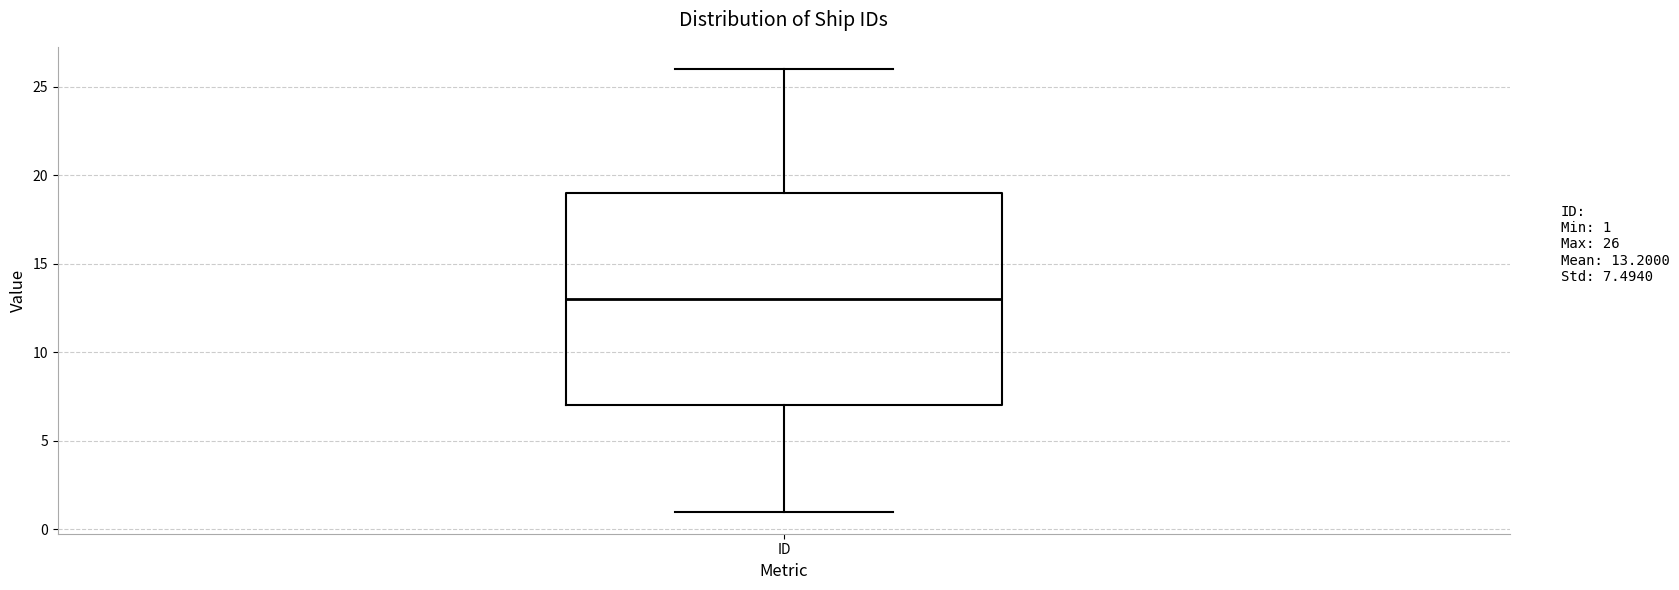

Read this box plot against the y-axis: the position of the median line, the range covered by the box, and the ends of both whiskers. The values are not printed on the chart, so give them approximately, as read against the axis.

median 13, box 7 to 19, whiskers 1 to 26